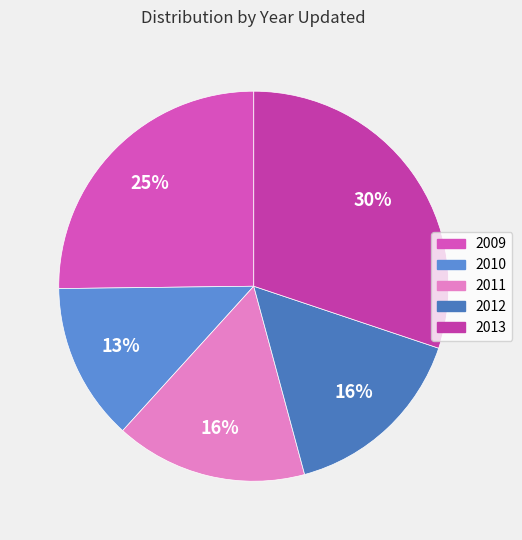

How many segments does this pie chart have?

5